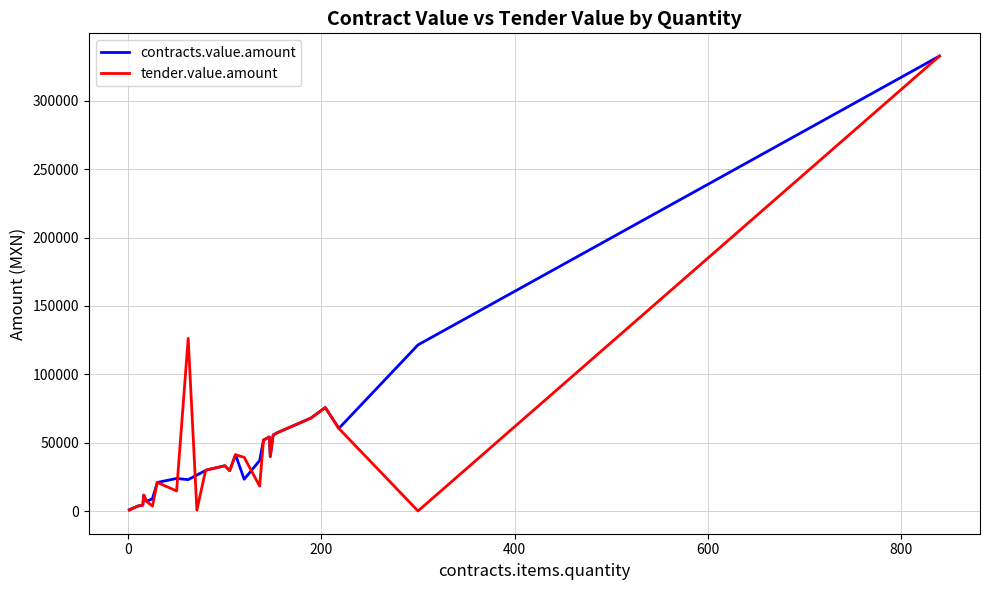

What is the greatest value displayed?

332621.2